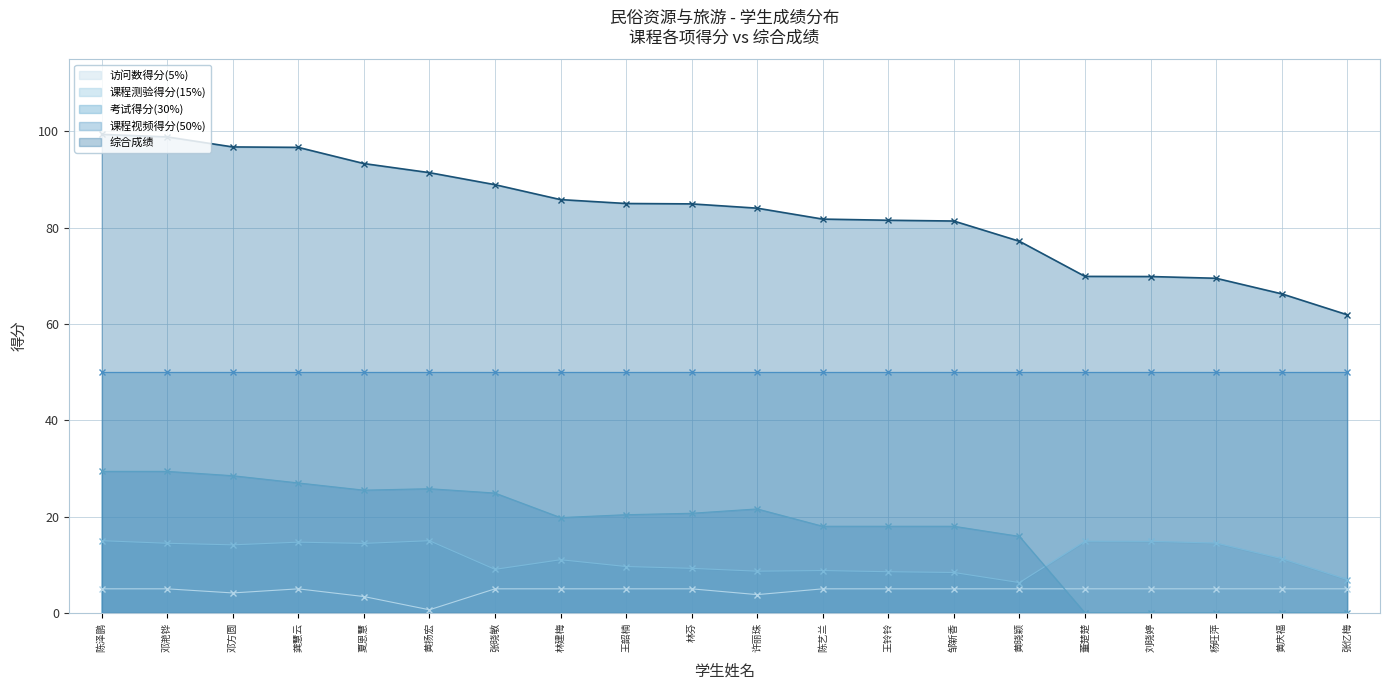

What is the difference between the highest and lowest values at 陈艺兰?

76.8